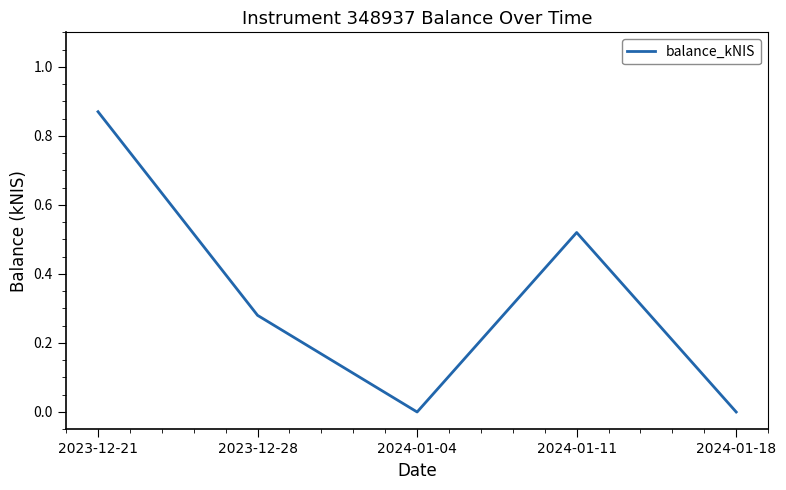

What is the sum of all values?

1.7